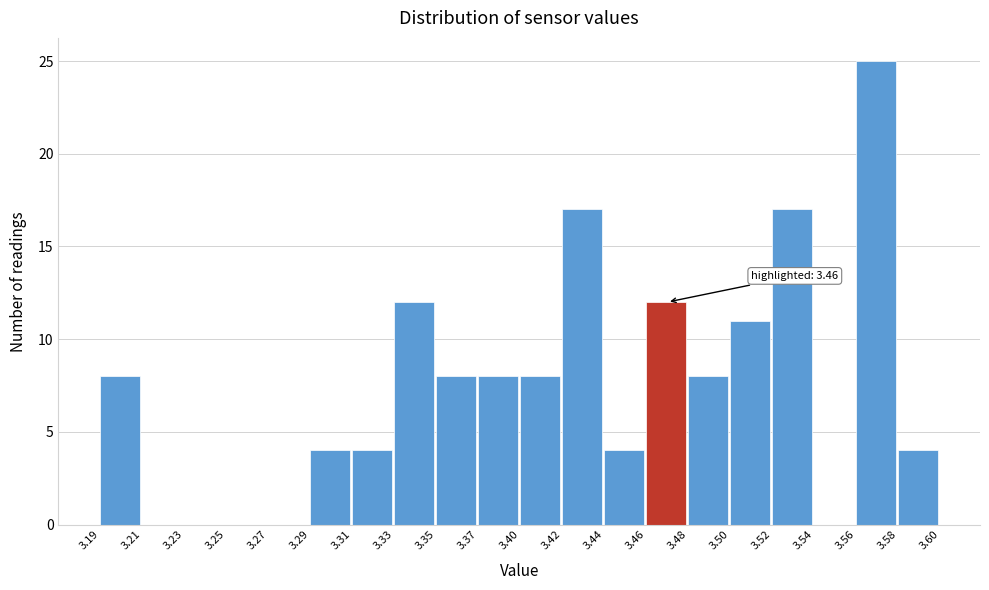

Reading right to left, transcribe all the data shown in this chart.

3.58=4	3.56=25	3.54=0	3.52=17	3.50=11	3.48=8	3.46=12	3.44=4	3.42=17	3.40=8	3.37=8	3.35=8	3.33=12	3.31=4	3.29=4	3.27=0	3.25=0	3.23=0	3.21=0	3.19=8